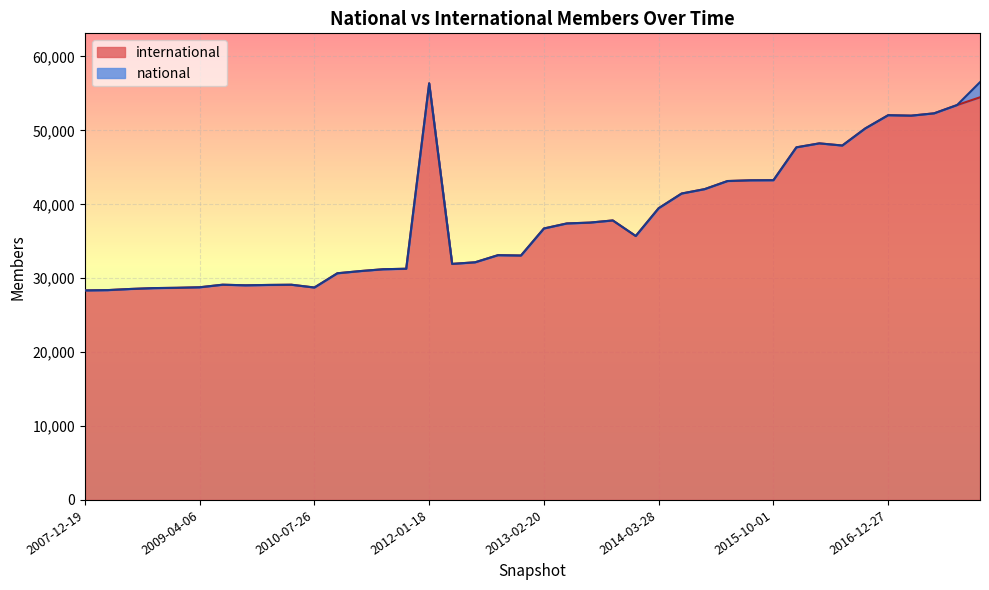

Where does the data first go above 36729?

2012-01-18